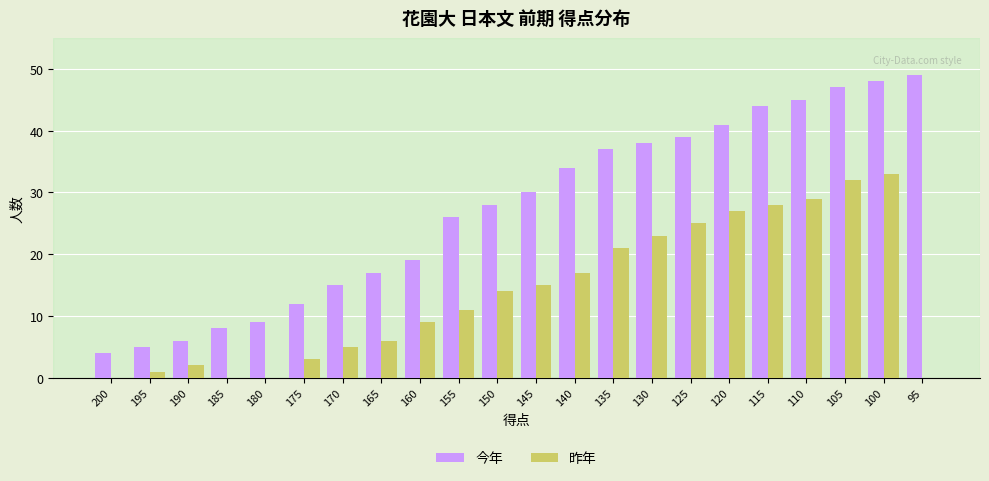

What is the sum of all 昨年 values?

301